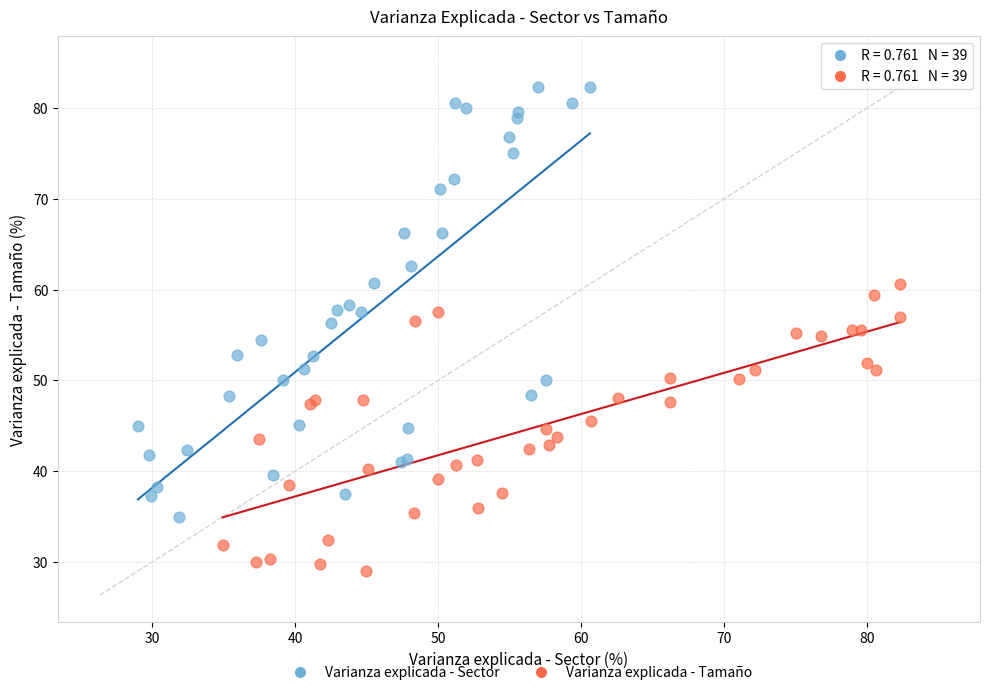

Which series reaches the maximum Y coordinate?

Varianza explicada - Sector